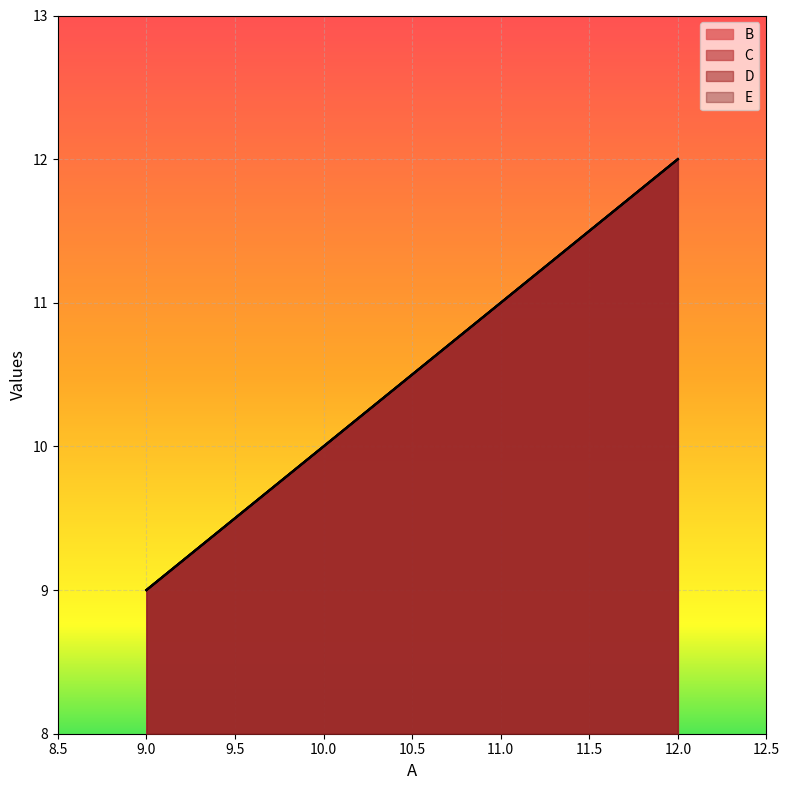

Reading right to left, extract all data points from this chart.

B: 12	11	10	9
C: 12	11	10	9
D: 12	11	10	9
E: 12	11	10	9